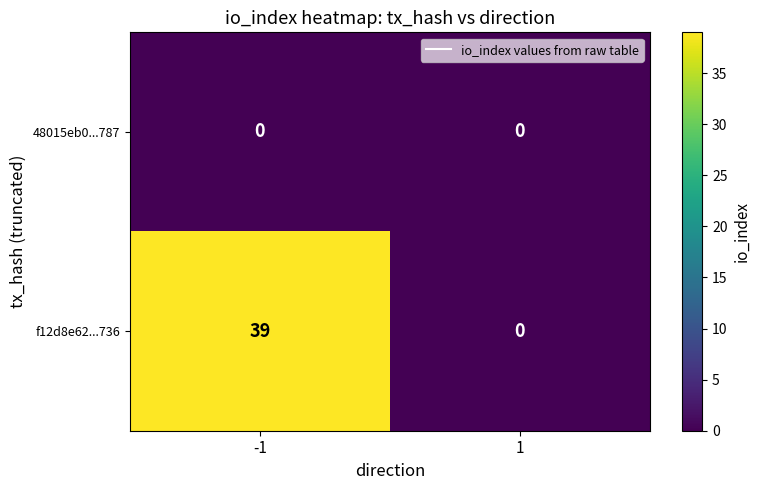

List the series in order of their overall mean, highest first.

f12d8e62...736, 48015eb0...787